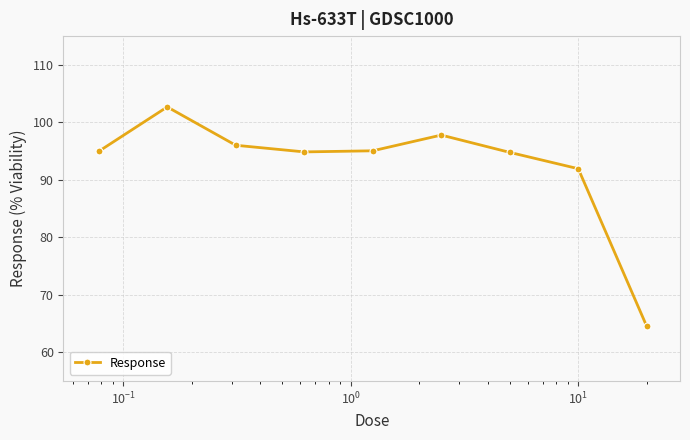

How many series are shown in this chart?

1